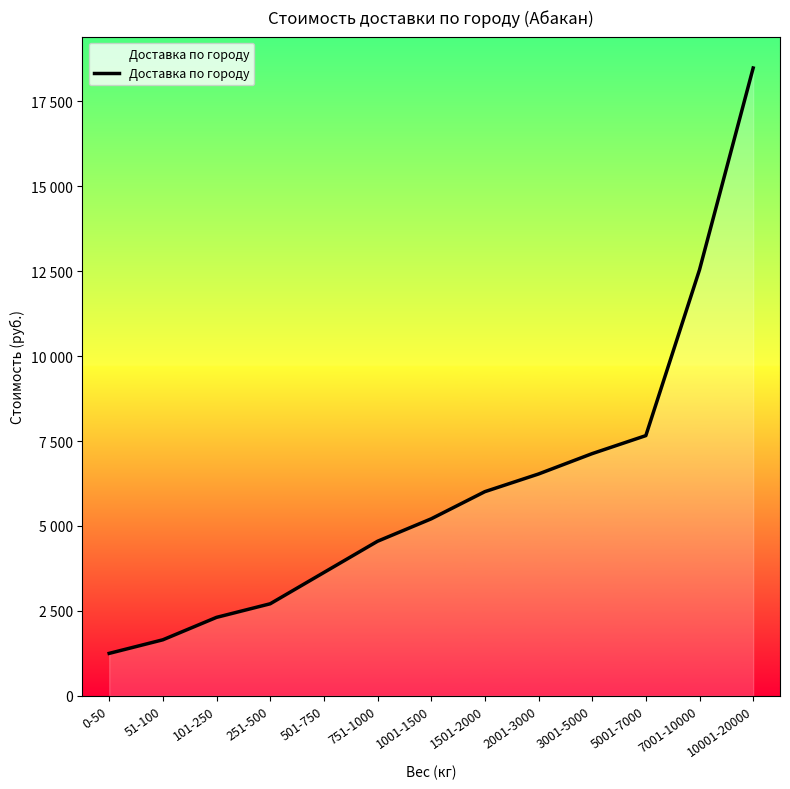

True or false: the data has more than 2 interior local peaks.

False